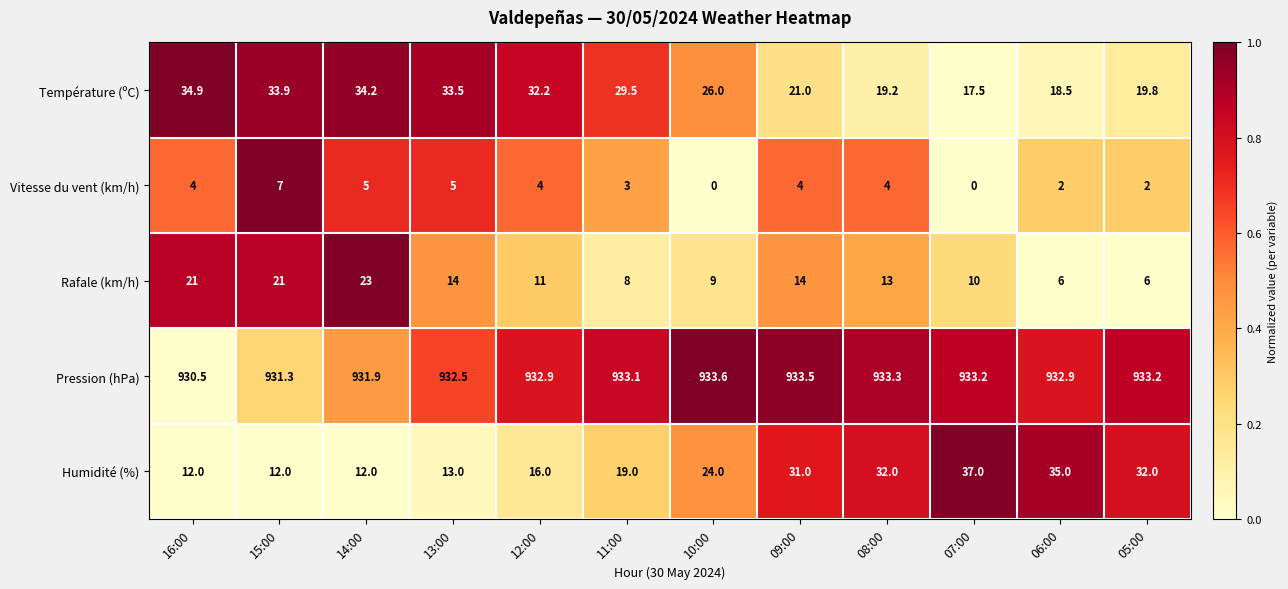

What is the spread (max minus min) of values at 16:00?

926.5